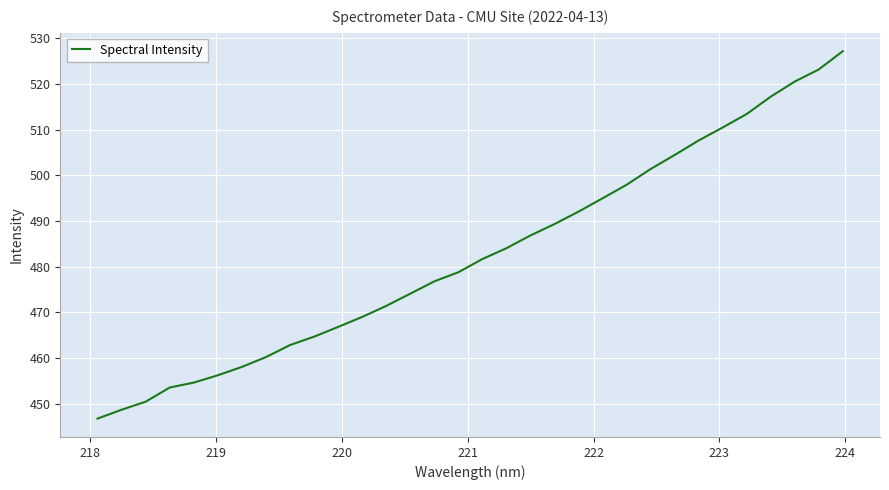

What is the maximum value shown in the chart?

527.2